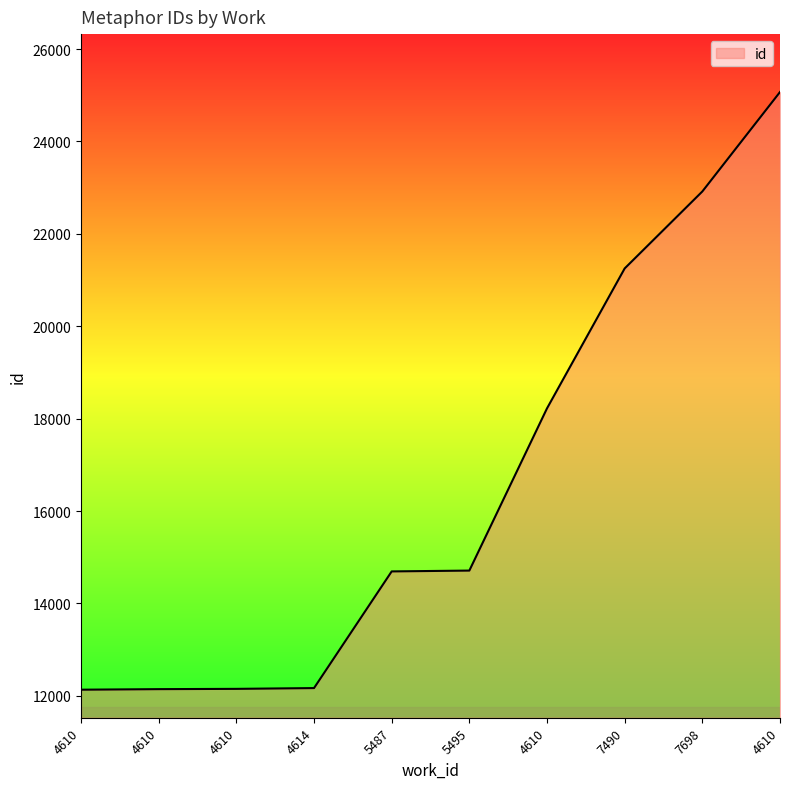

How many lines are shown in the chart?

1